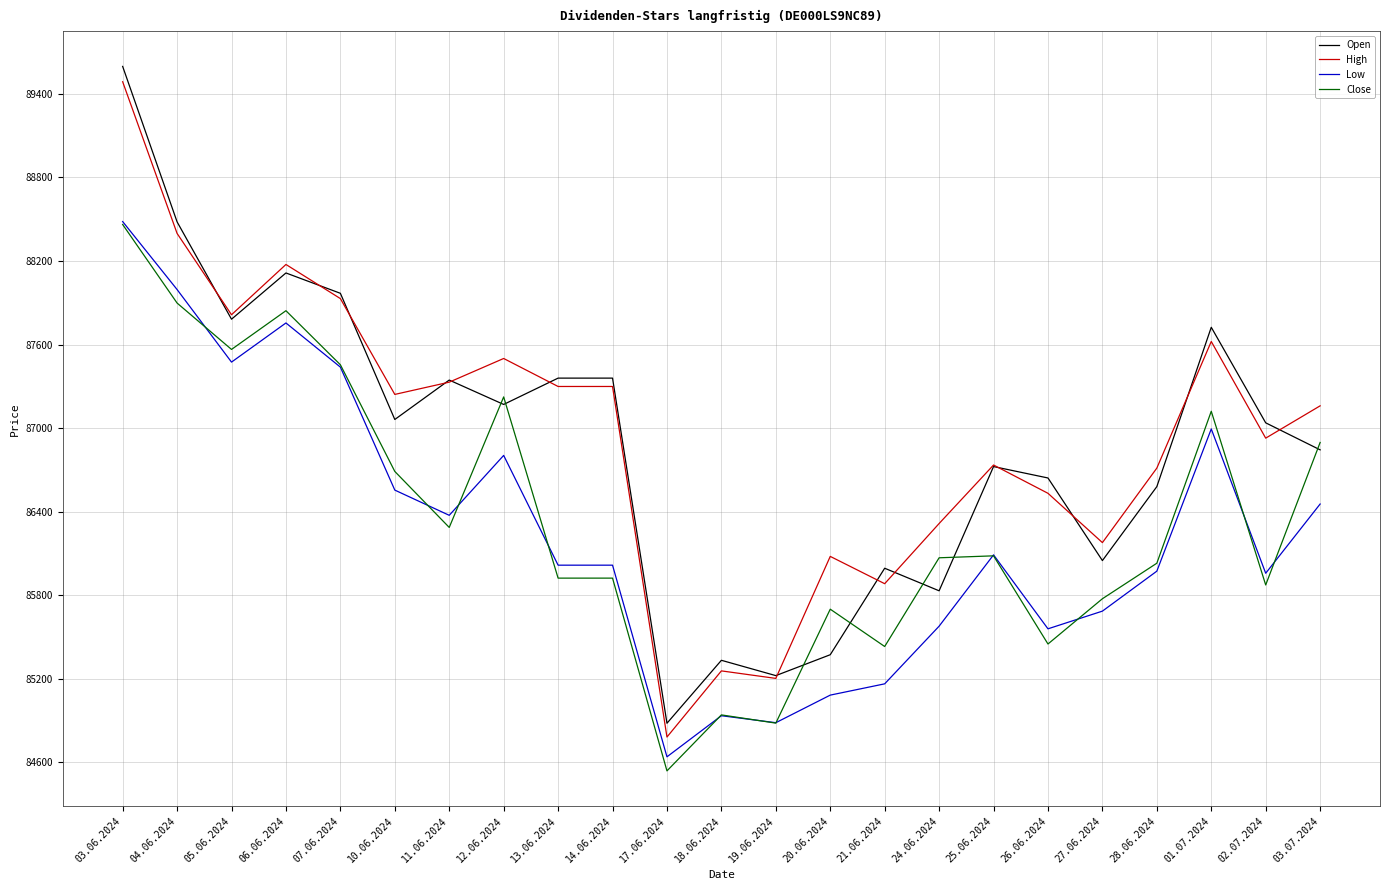

What is the highest value of the High series?

89487